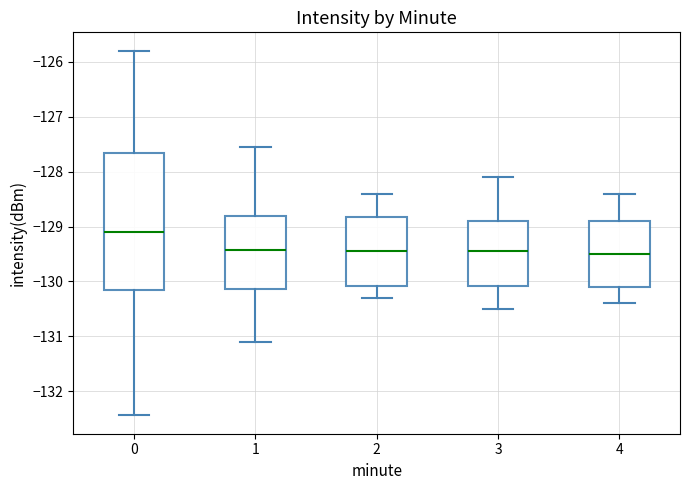

Which box is the tallest, from its lower edge to its upper edge?

0